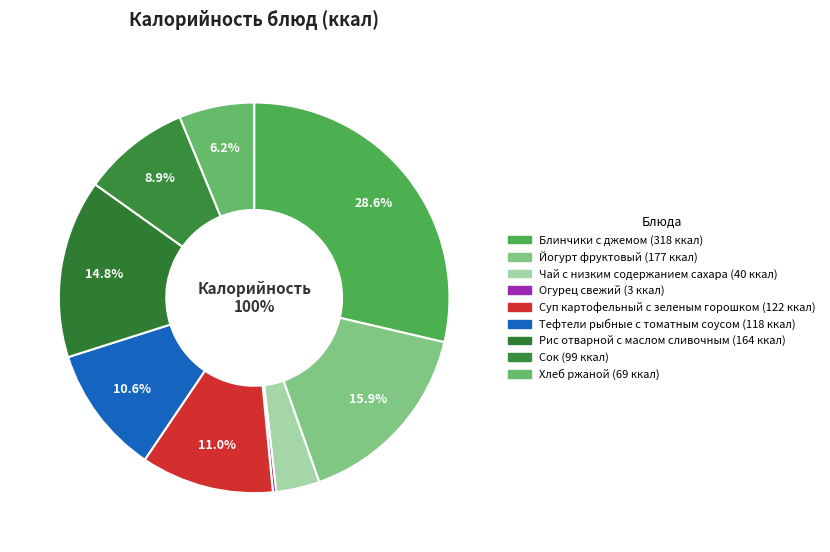

How many slices are in this pie chart?

9